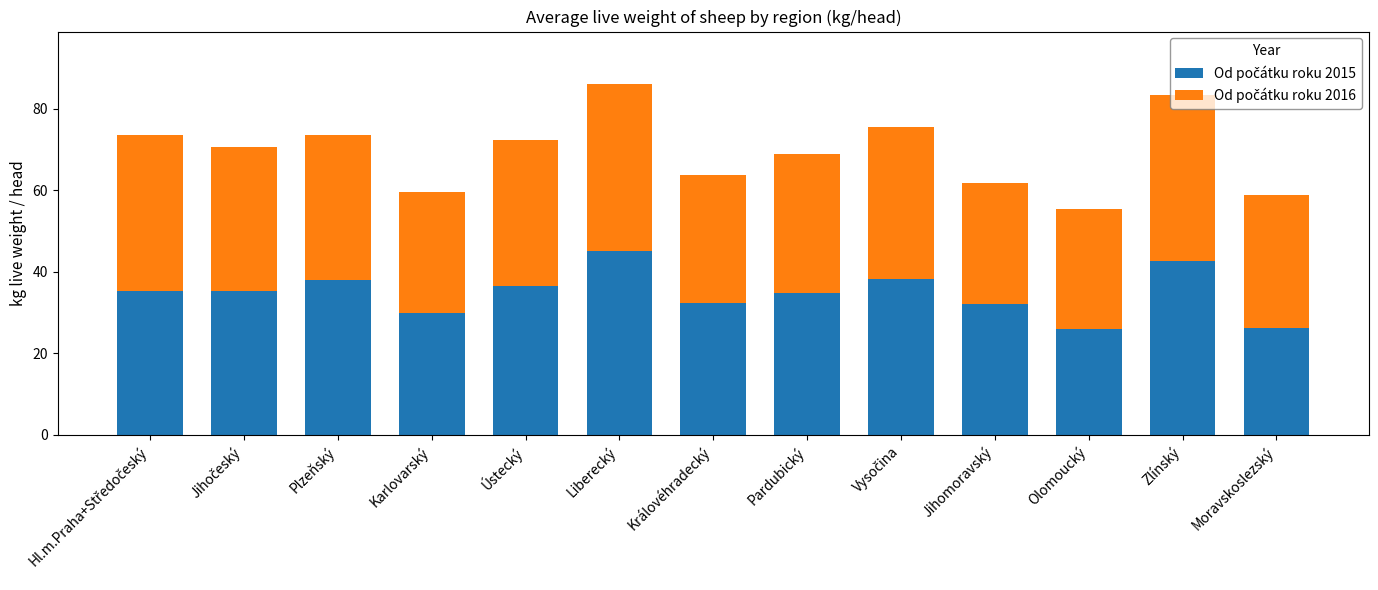

What is the total value across all series at Jihomoravský?

61.7